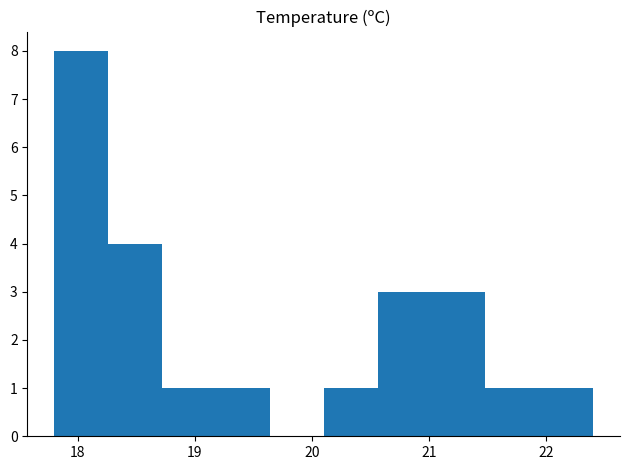

Over which range of the x-axis is the bar tallest?

17.80 to 18.26